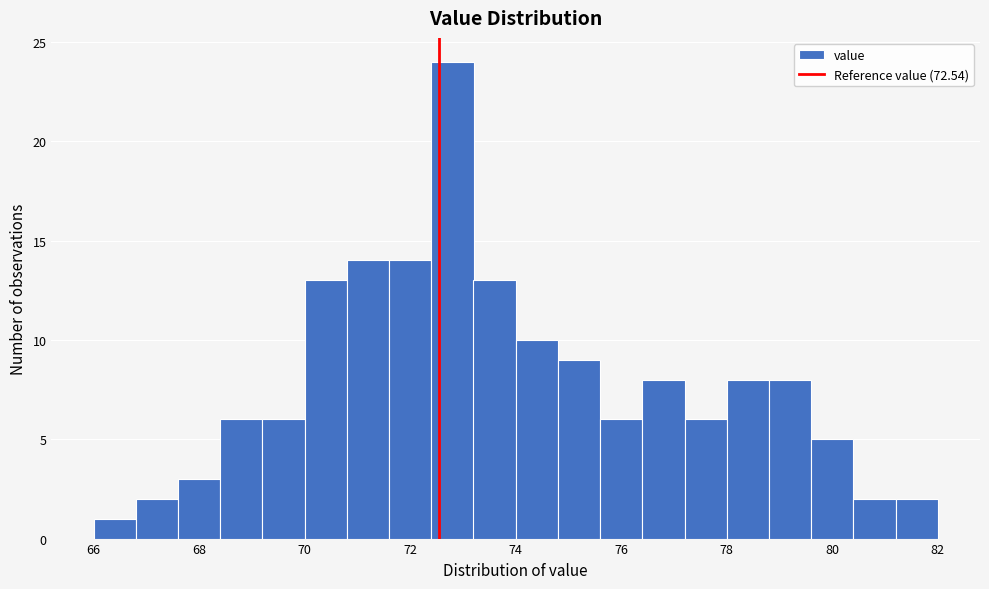

Reading left to right, list every bar in this chart as the range it spans on the x-axis followed by its height. The values are not printed on the chart, so give them approximately, as read against the axis.

66.0 to 66.8: 1
66.8 to 67.6: 2
67.6 to 68.4: 3
68.4 to 69.2: 6
69.2 to 70.0: 6
70.0 to 70.8: 13
70.8 to 71.6: 14
71.6 to 72.4: 14
72.4 to 73.2: 24
73.2 to 74.0: 13
74.0 to 74.8: 10
74.8 to 75.6: 9
75.6 to 76.4: 6
76.4 to 77.2: 8
77.2 to 78.0: 6
78.0 to 78.8: 8
78.8 to 79.6: 8
79.6 to 80.4: 5
80.4 to 81.2: 2
81.2 to 82.0: 2